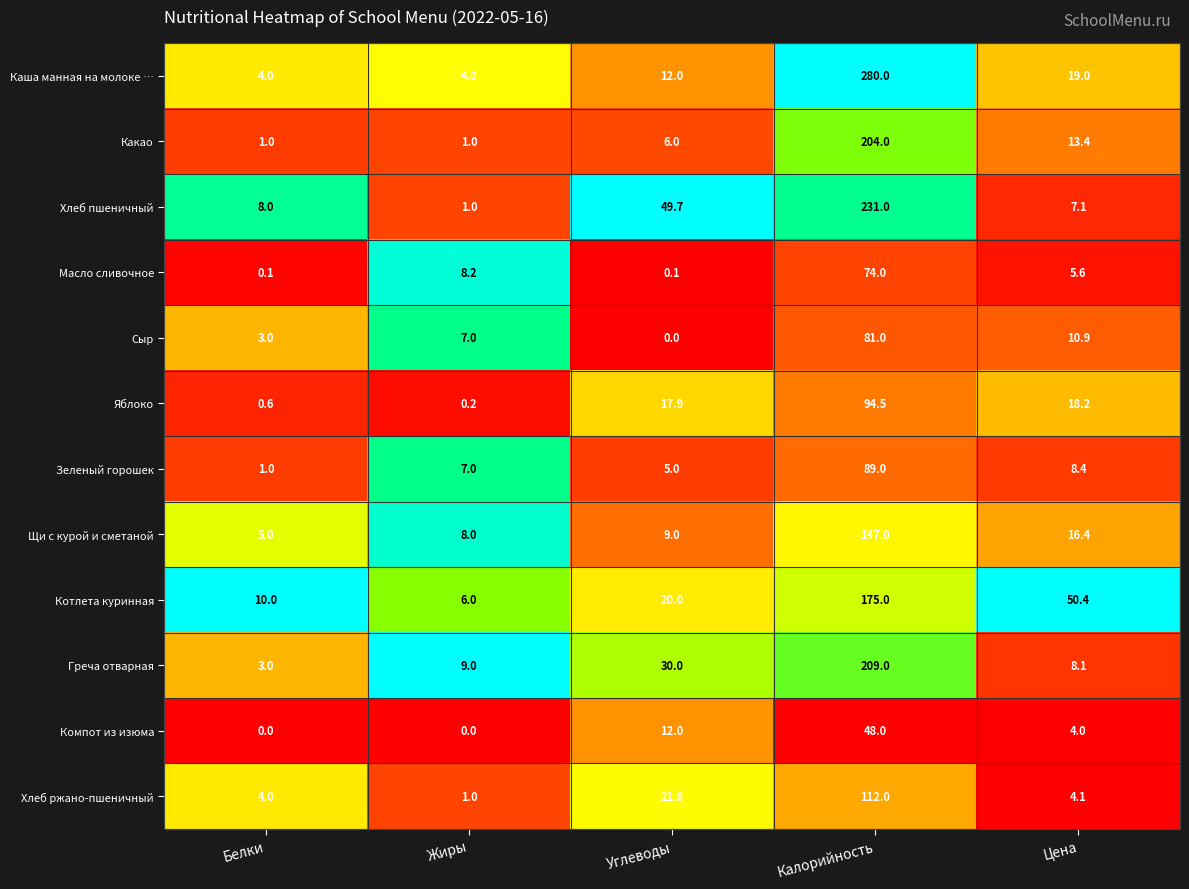

Is it true that Компот из изюма equals -21.6 at Белки?

False